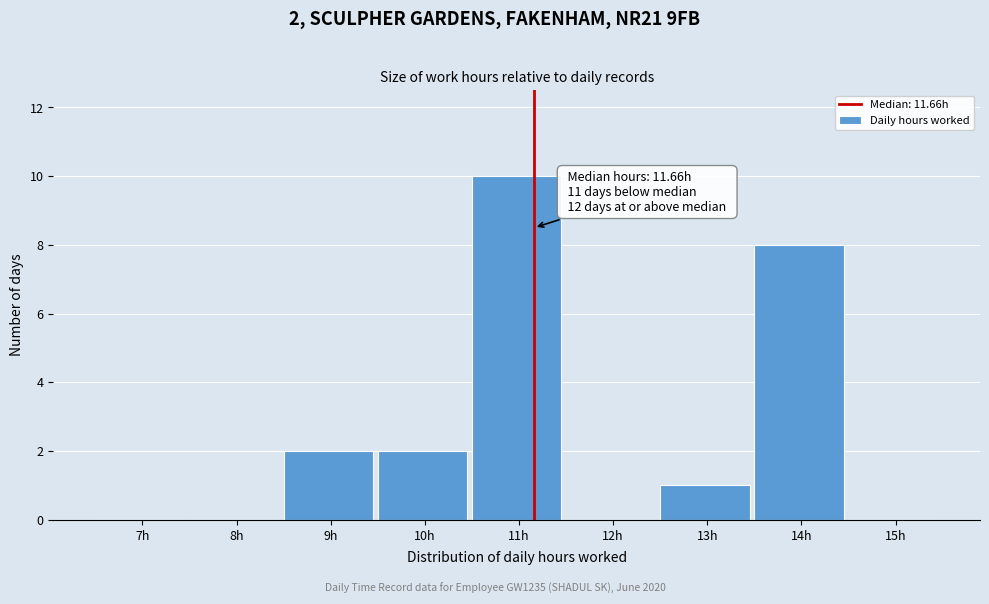

Reading left to right, list all the values displayed in this chart.

7h=0	8h=0	9h=2	10h=2	11h=10	12h=0	13h=1	14h=8	15h=0